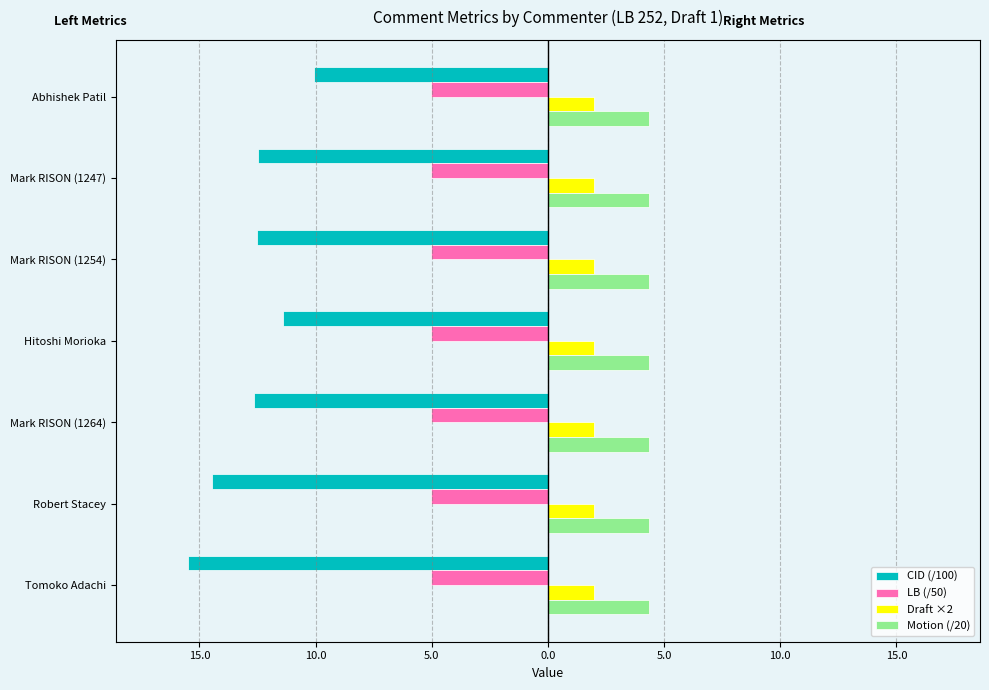

What are all the series names shown in the legend?

CID (/100), LB (/50), Draft ×2, Motion (/20)